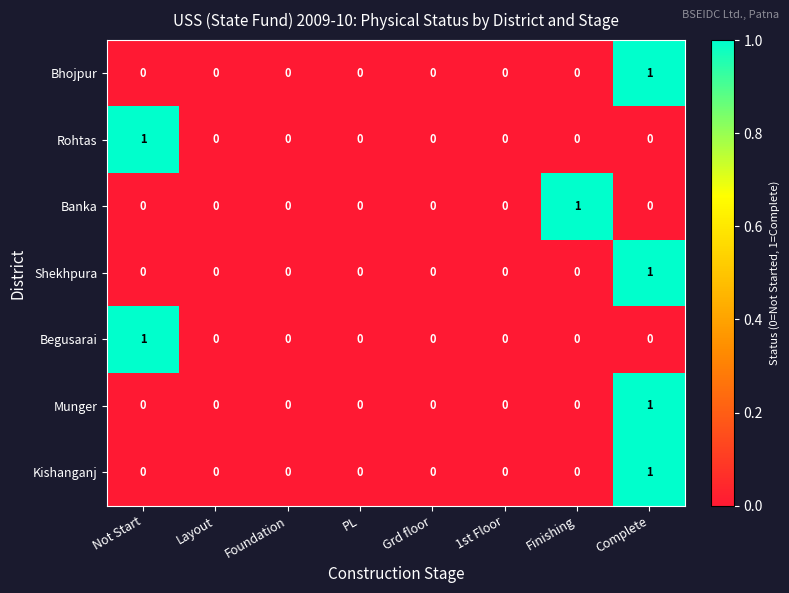

What is the difference between the highest and lowest values at Complete?

1